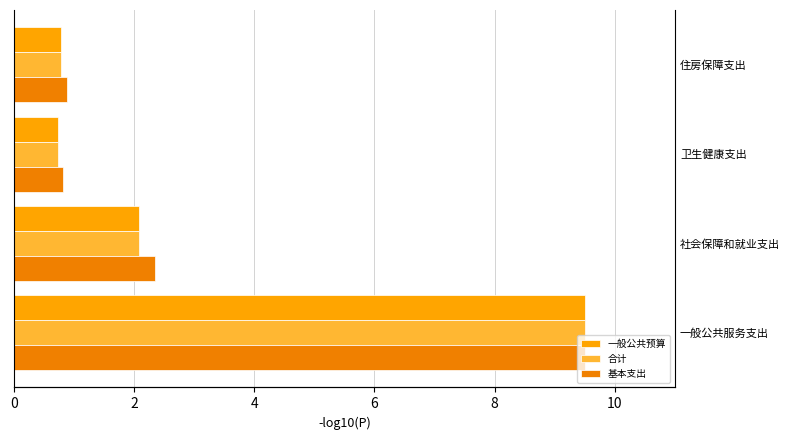

What is the greatest value displayed?

9.5